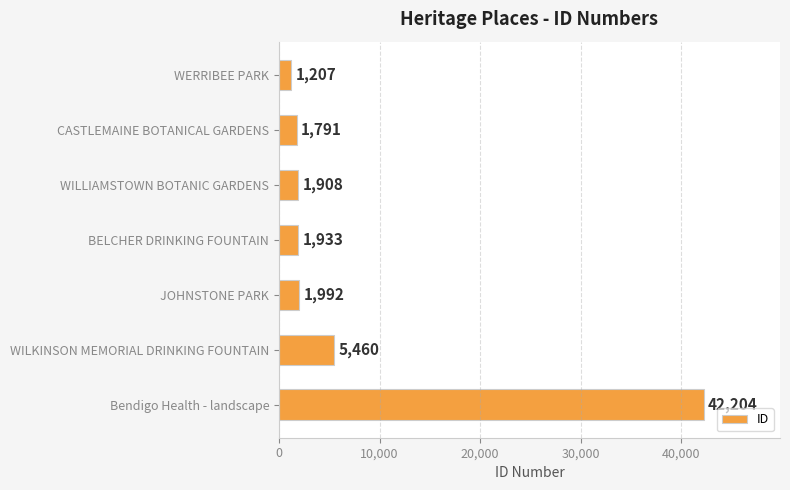

Reading top to bottom, extract all data points from this chart.

1207	1791	1908	1933	1992	5460	42204